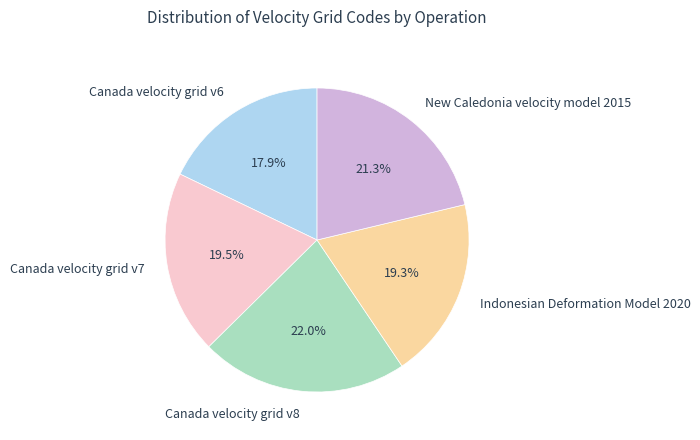

What is the smallest slice in the pie chart?

Canada velocity grid v6